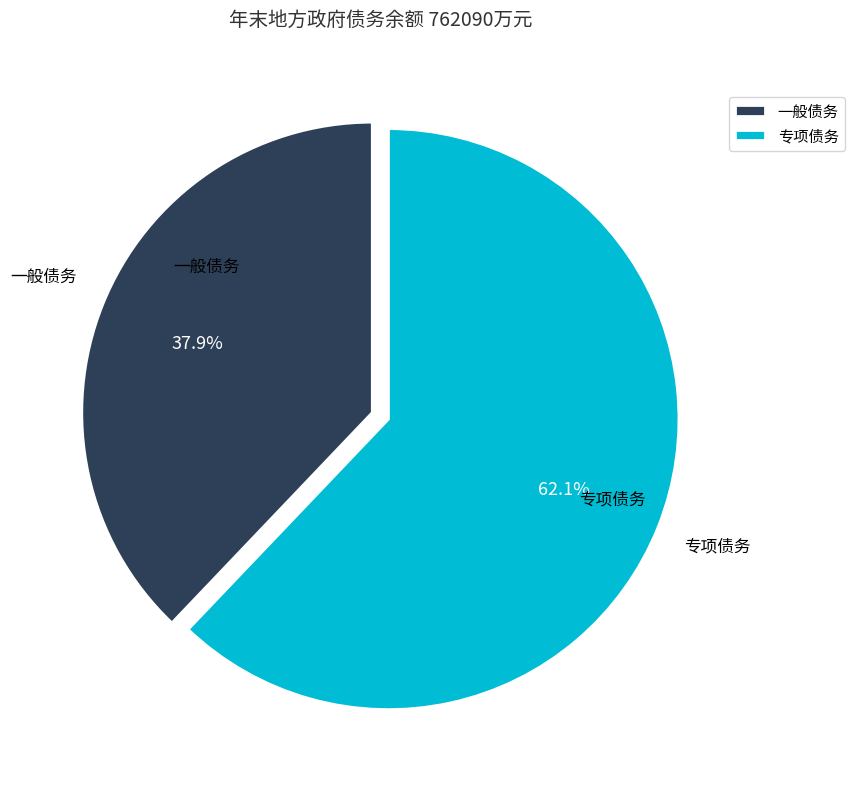

Does 一般债务 represent more than half of the total?

No